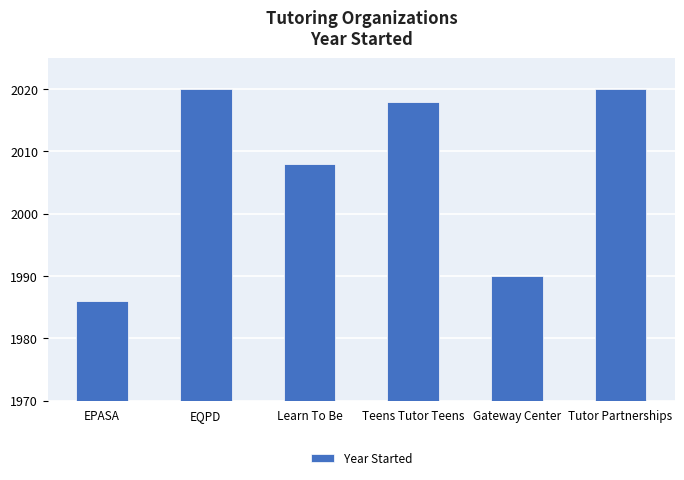

The value at EPASA is 2896. True or false?

False